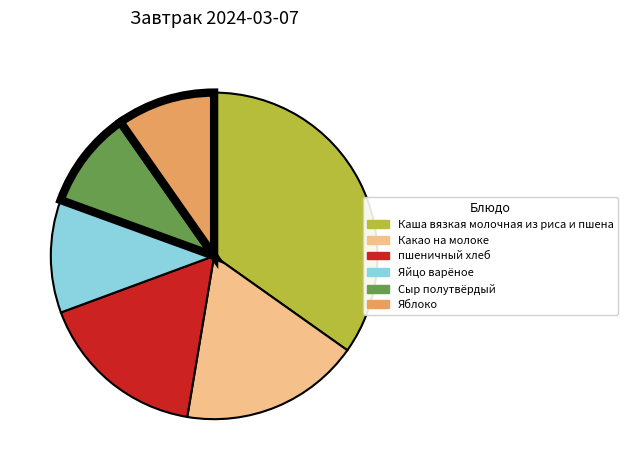

Does any single category account for the majority?

No